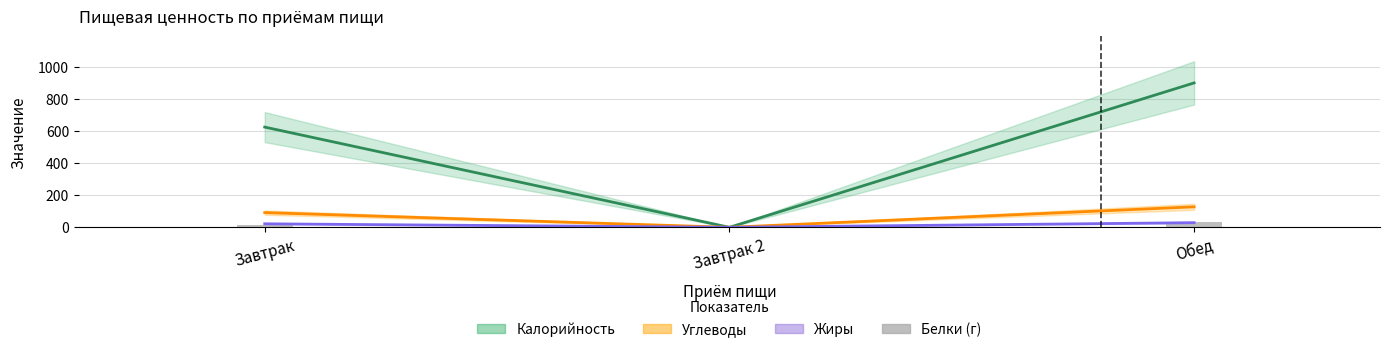

What is the label of the 1st bar from the left?

Завтрак